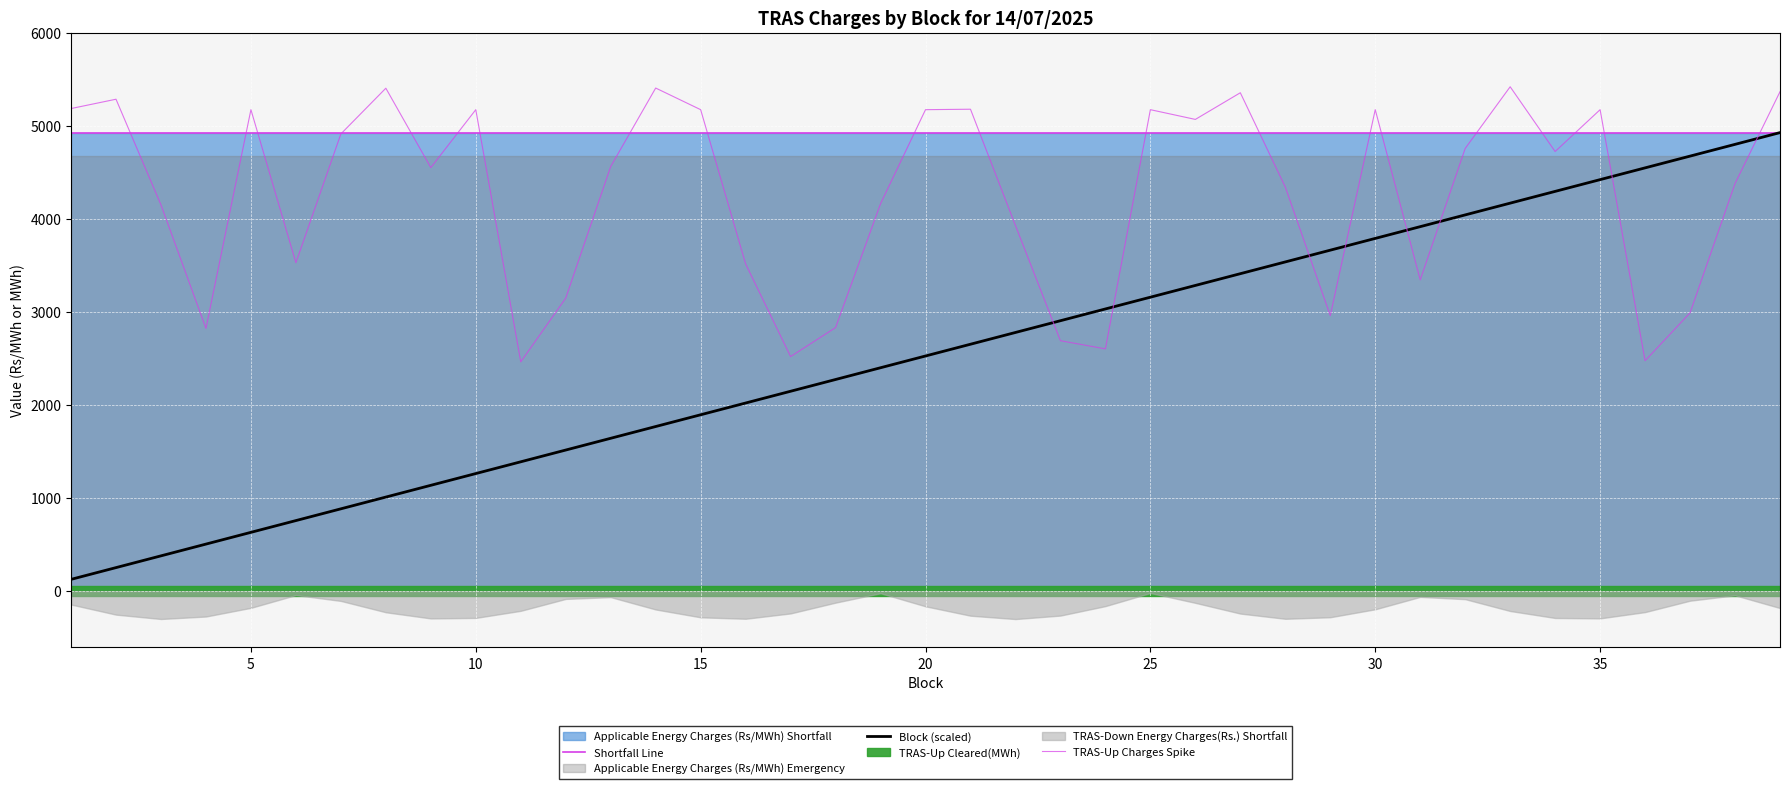

At how many categories does at least one series exceed 4463?

39